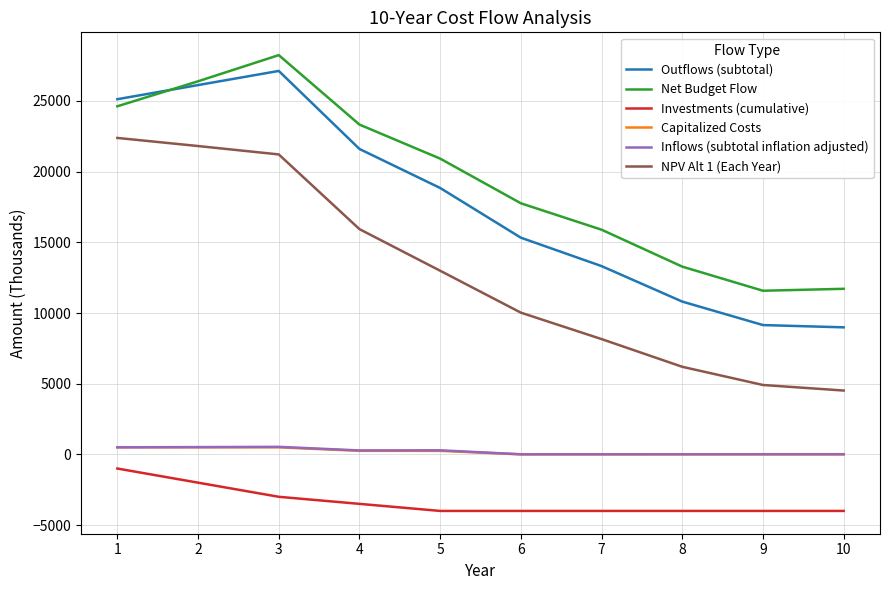

Which series has the largest total across all categories?

Net Budget Flow